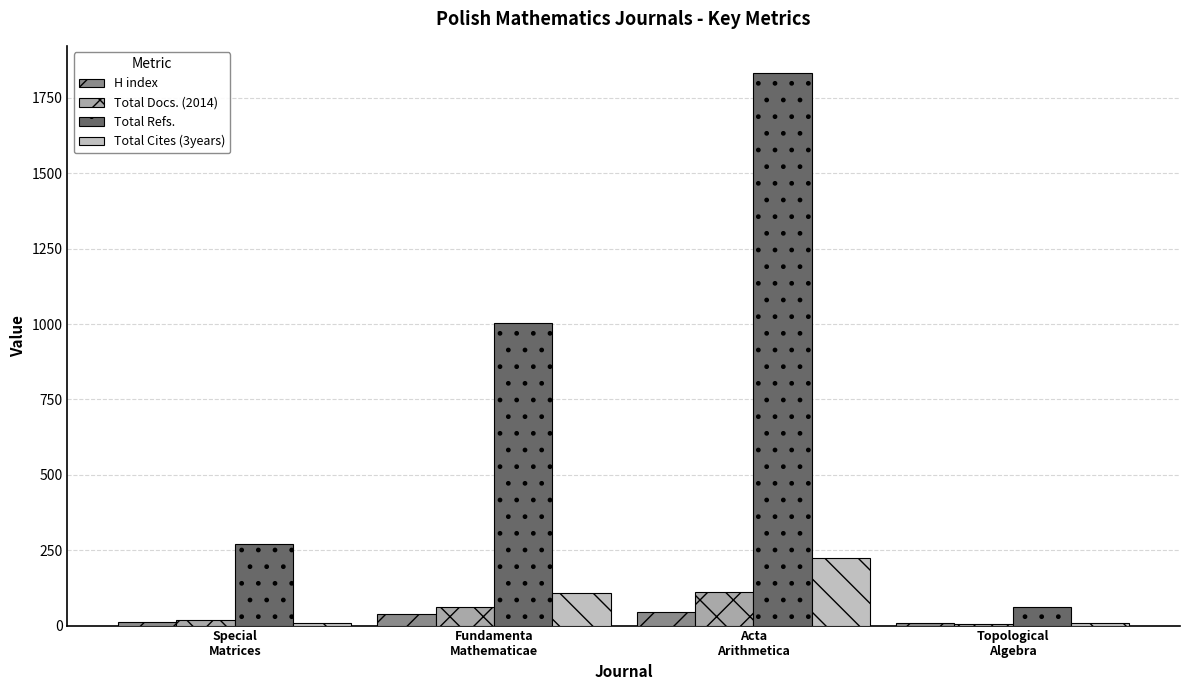

What is the greatest value displayed?

1831